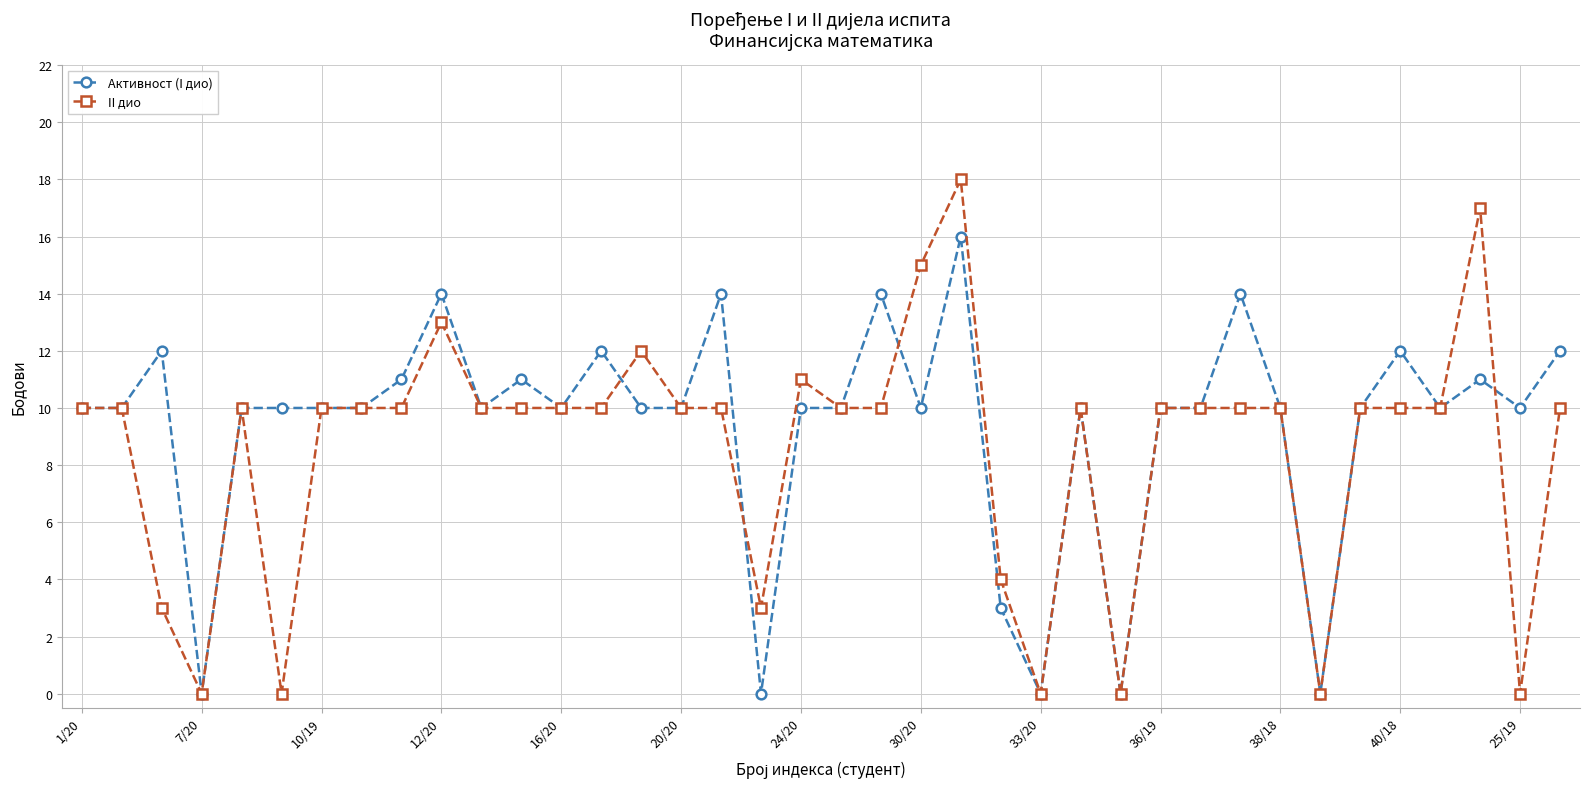

Which series has the widest spread of values?

II дио